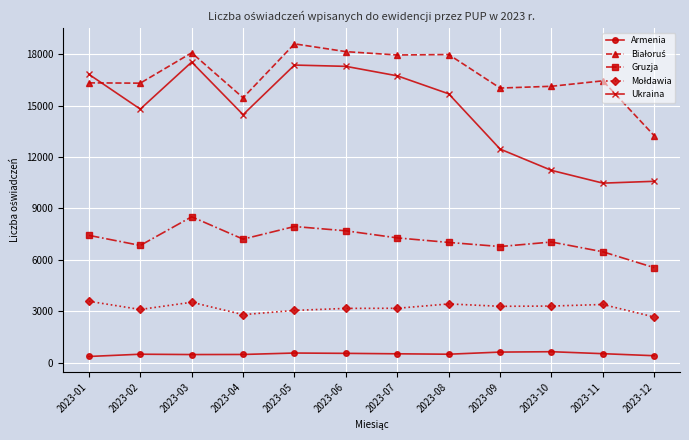

What is the difference between the highest and lowest values at 2023-05?

18033